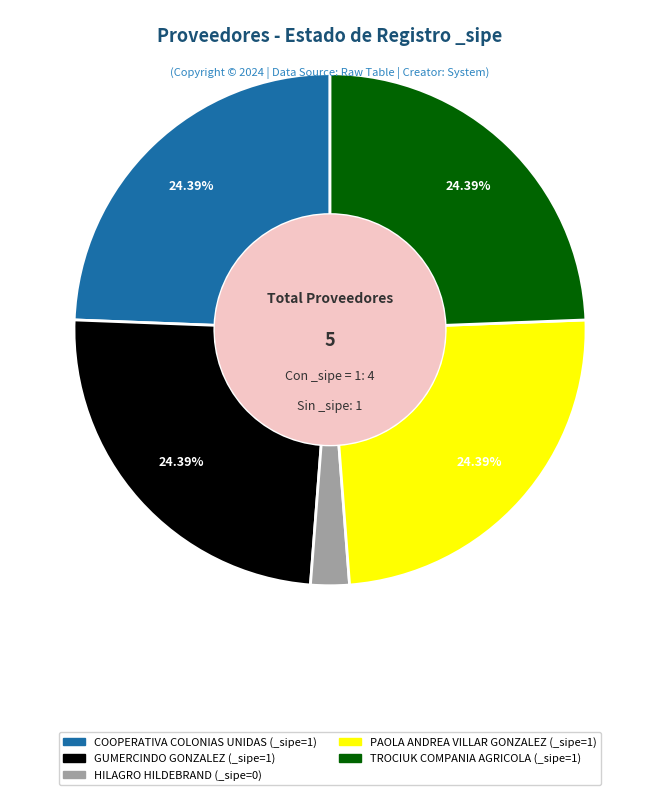

Does TROCIUK COMPANIA AGRICOLA account for over 50% of the chart?

No